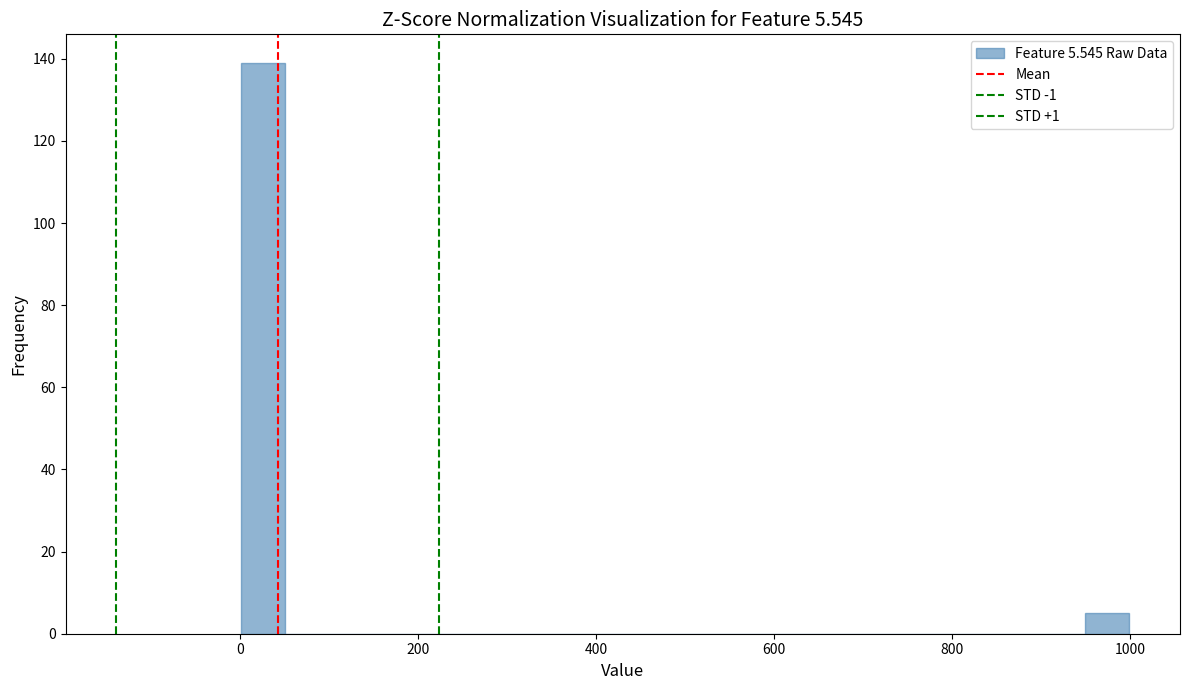

Read against the x-axis, roughly where is the centre of the tallest bar?

20